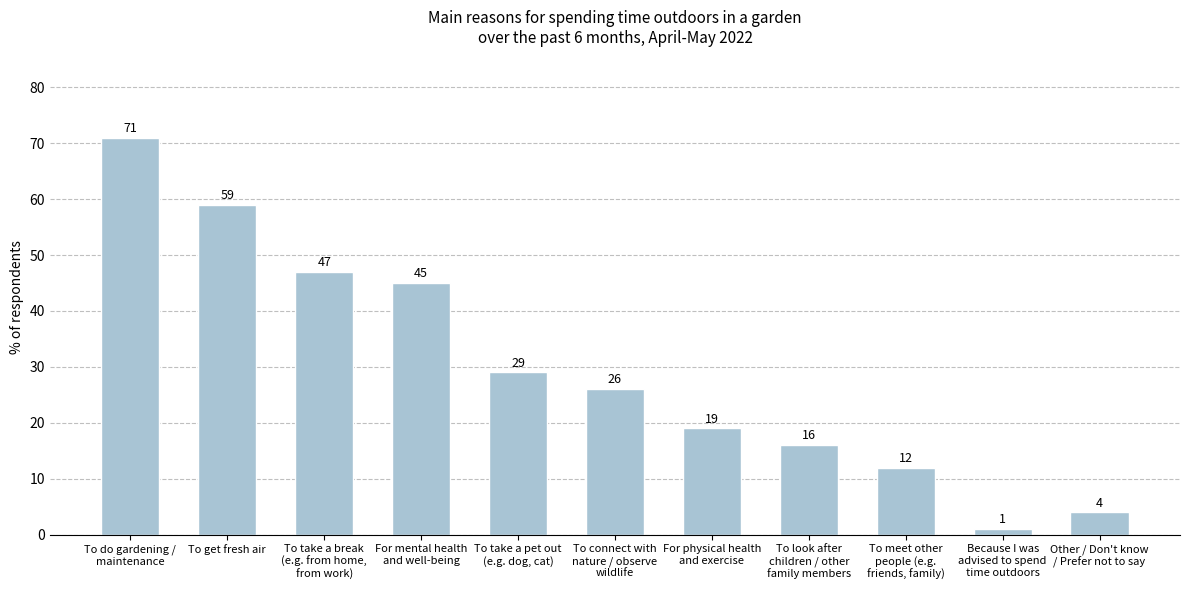

How many bars are there in total?

11